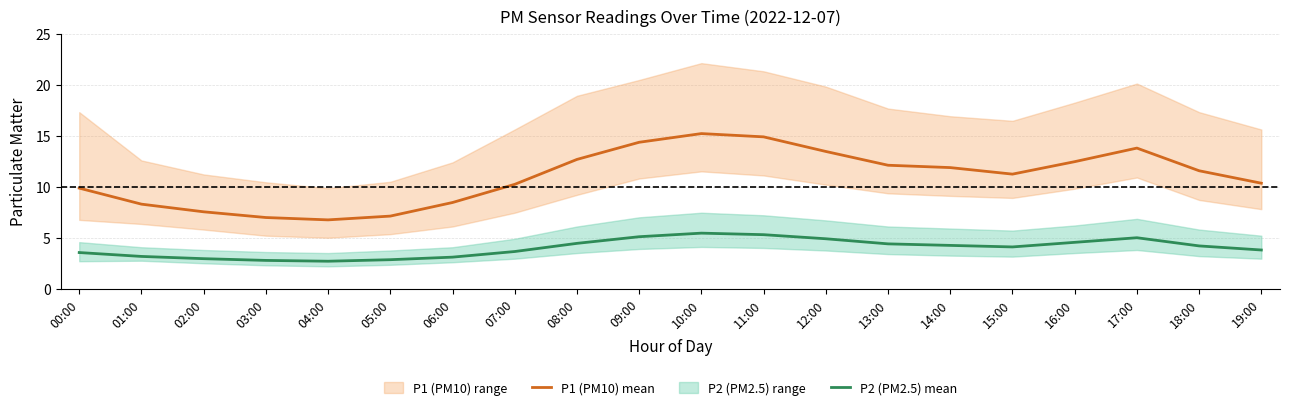

Where is the first local maximum for P1 (PM10) mean?

10:00